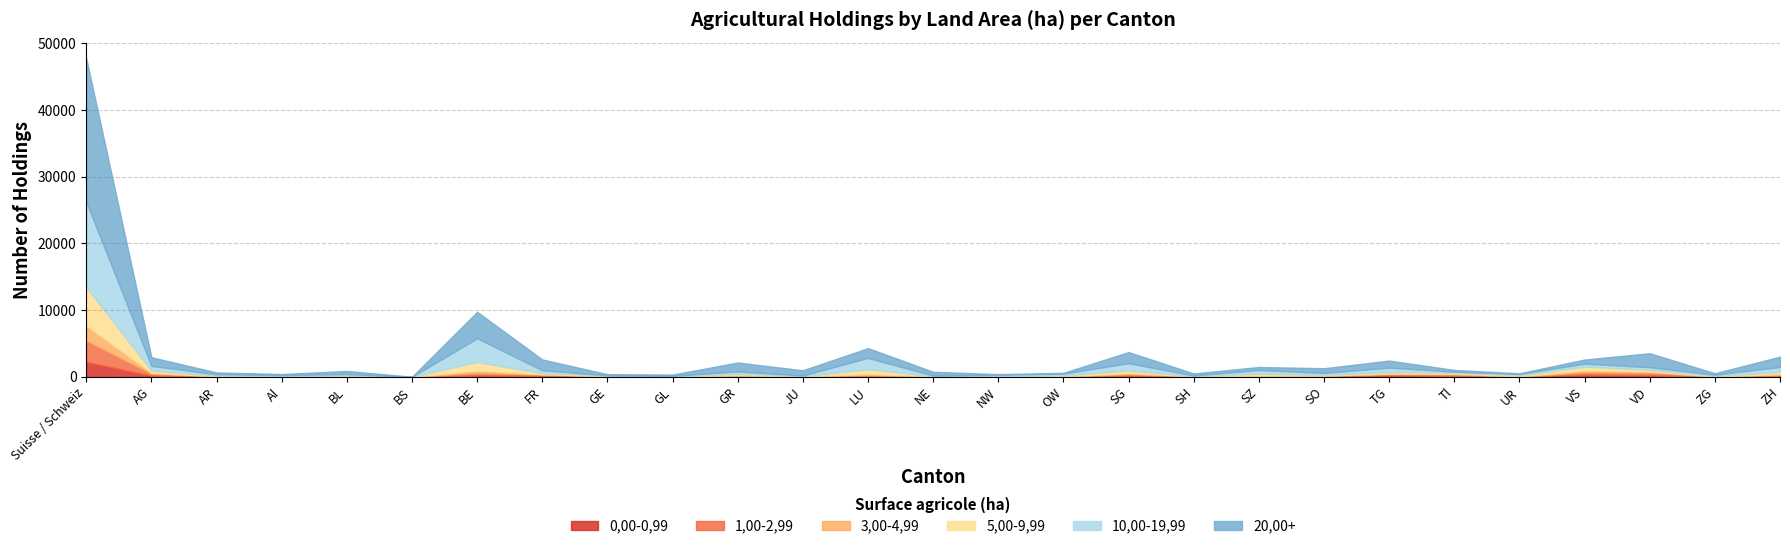

How many series are shown in this chart?

6